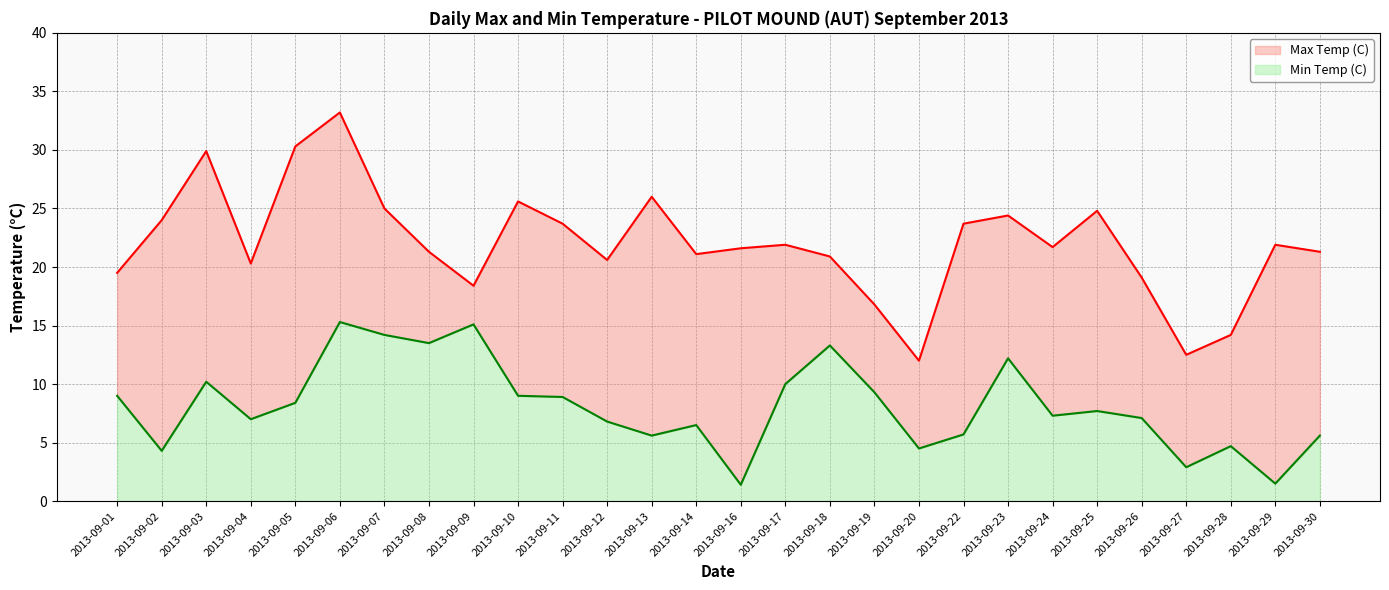

Where is the first local maximum for Min Temp (C)?

2013-09-03